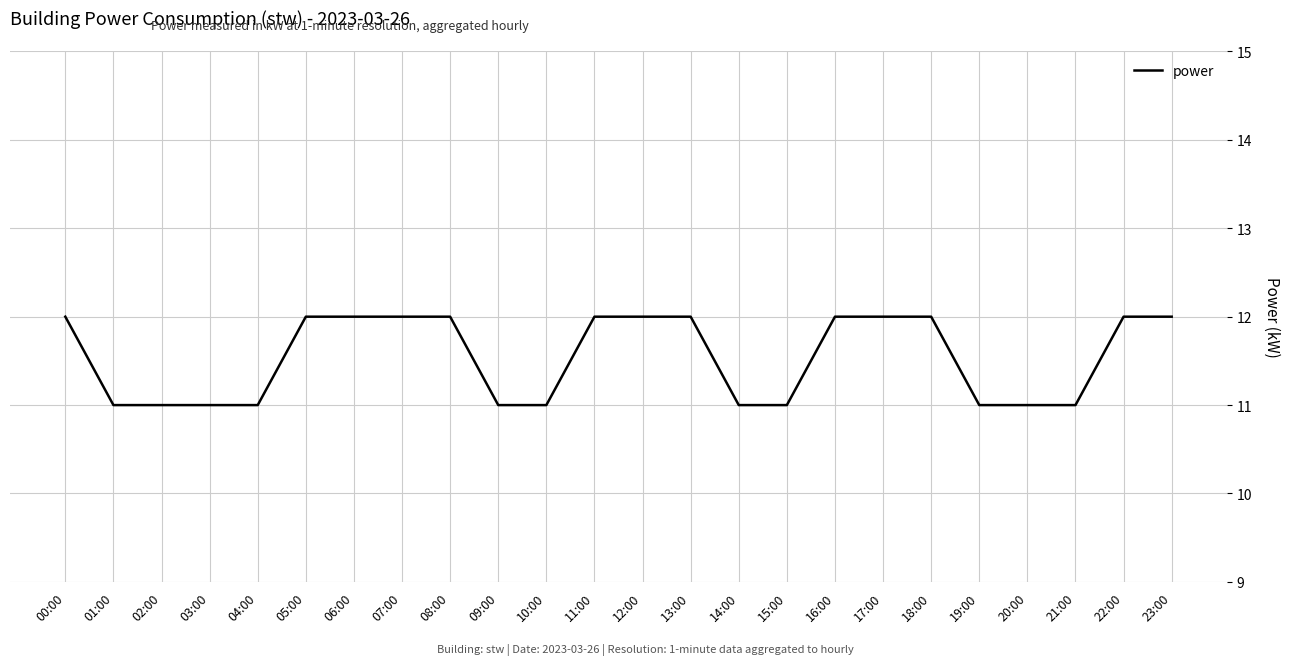

What is the smallest value displayed?

11